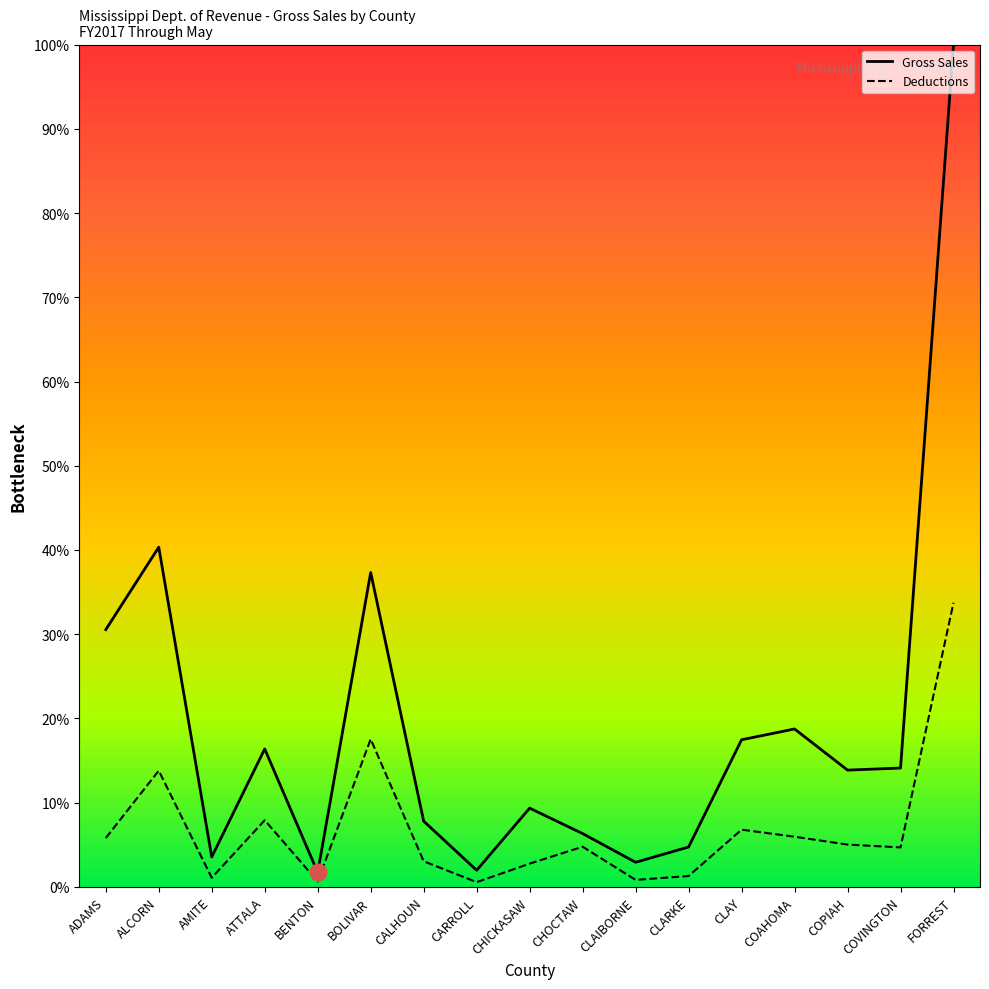

What is the difference between the highest and lowest values at BOLIVAR?

19.8